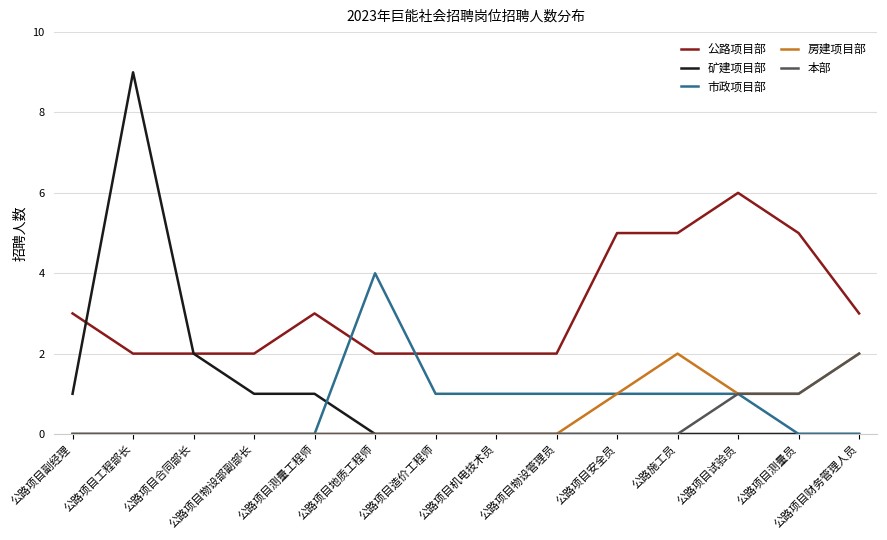

Reading right to left, list all the values displayed in this chart.

公路项目部: 3	5	6	5	5	2	2	2	2	3	2	2	2	3
矿建项目部: 0	0	0	0	0	0	0	0	0	1	1	2	9	1
市政项目部: 0	0	1	1	1	1	1	1	4	0	0	0	0	0
房建项目部: 2	1	1	2	1	0	0	0	0	0	0	0	0	0
本部: 2	1	1	0	0	0	0	0	0	0	0	0	0	0